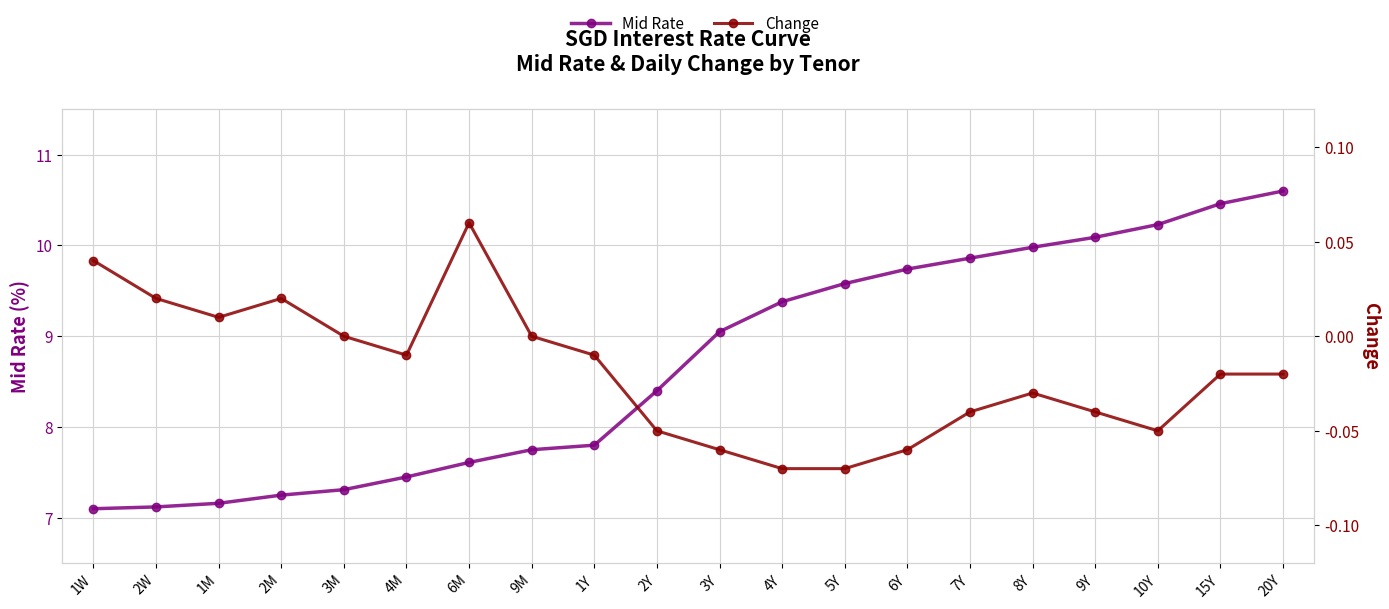

Count the number of data series in this chart.

2